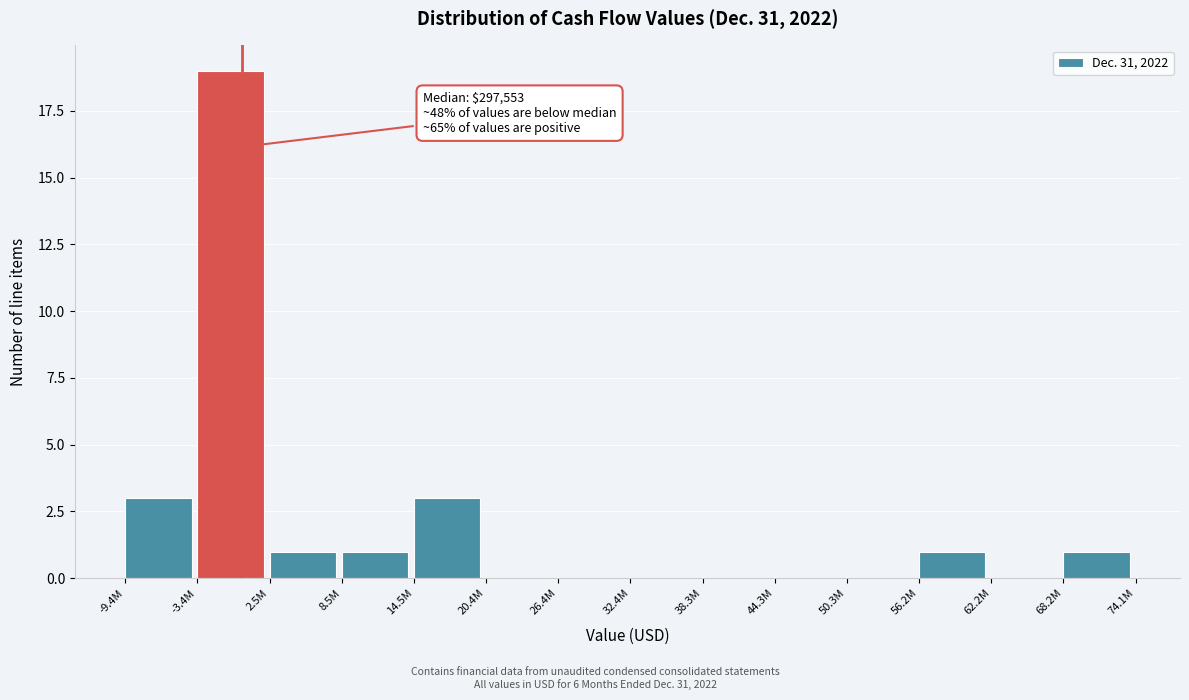

Reading left to right, transcribe all the data shown in this chart.

-9.4M=3	-3.4M=19	2.5M=1	8.5M=1	14.5M=3	20.4M=0	26.4M=0	32.4M=0	38.3M=0	44.3M=0	50.3M=0	56.2M=1	62.2M=0	68.2M=1